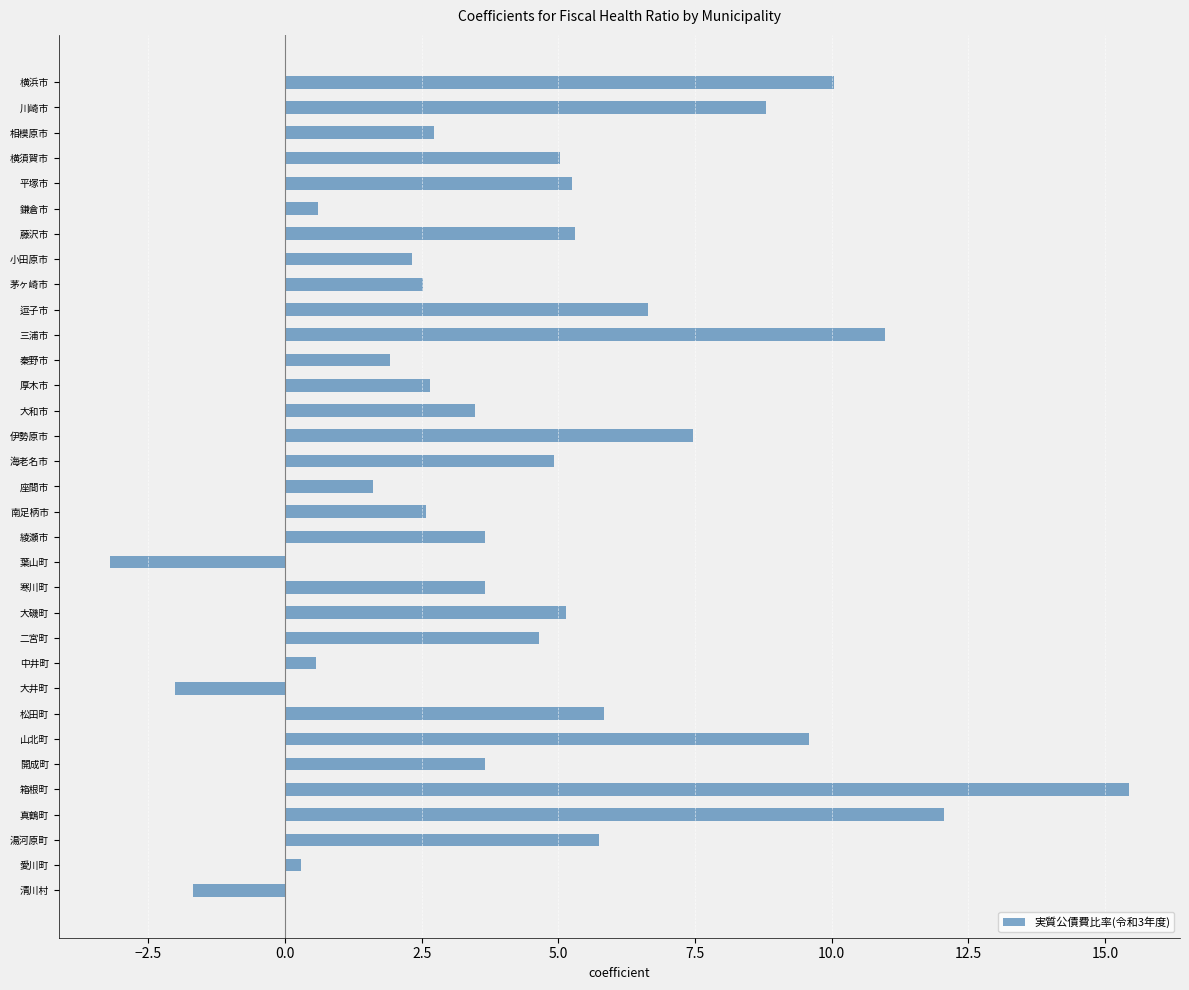

What is the label of the 5th bar from the bottom?

箱根町